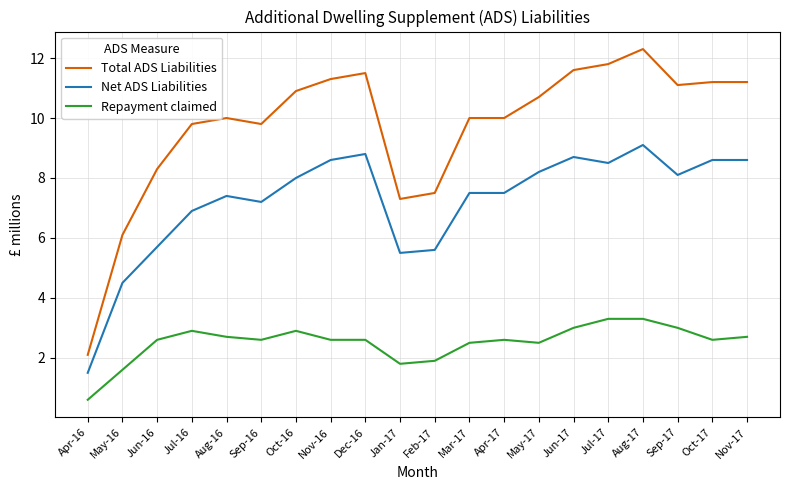

What is the highest value of the Net ADS Liabilities series?

9.1